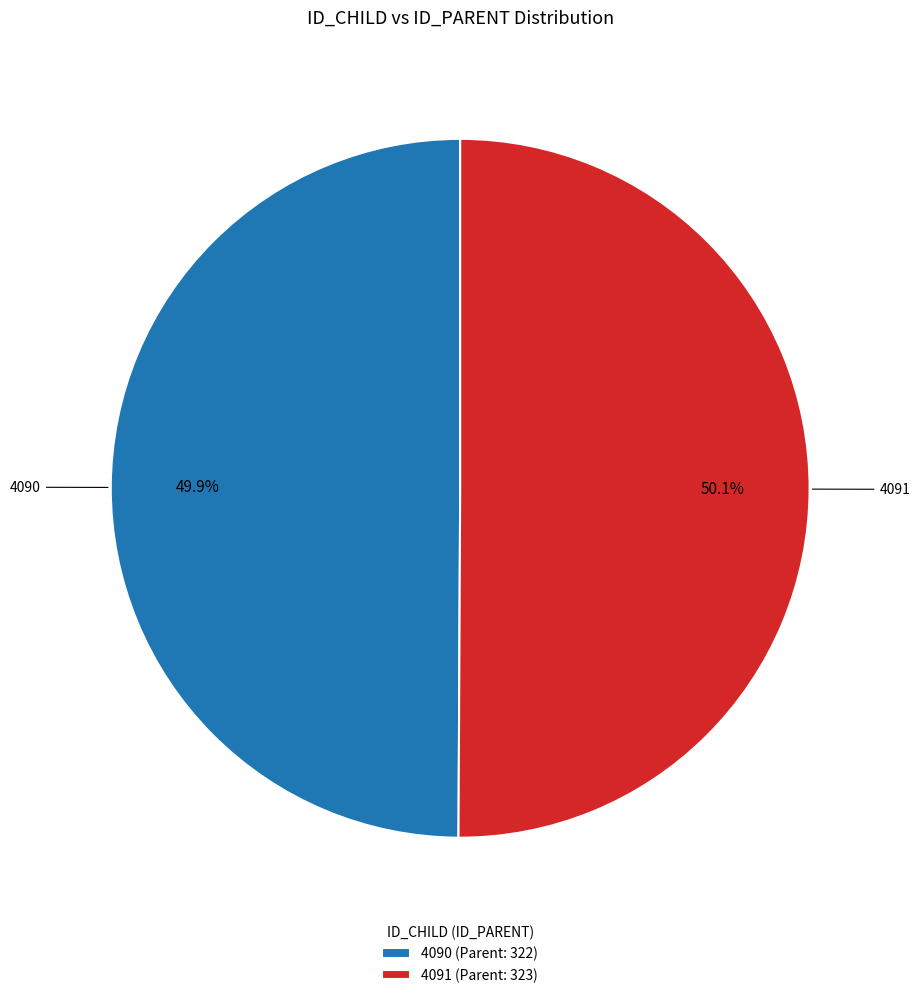

Does any single category account for the majority?

Yes